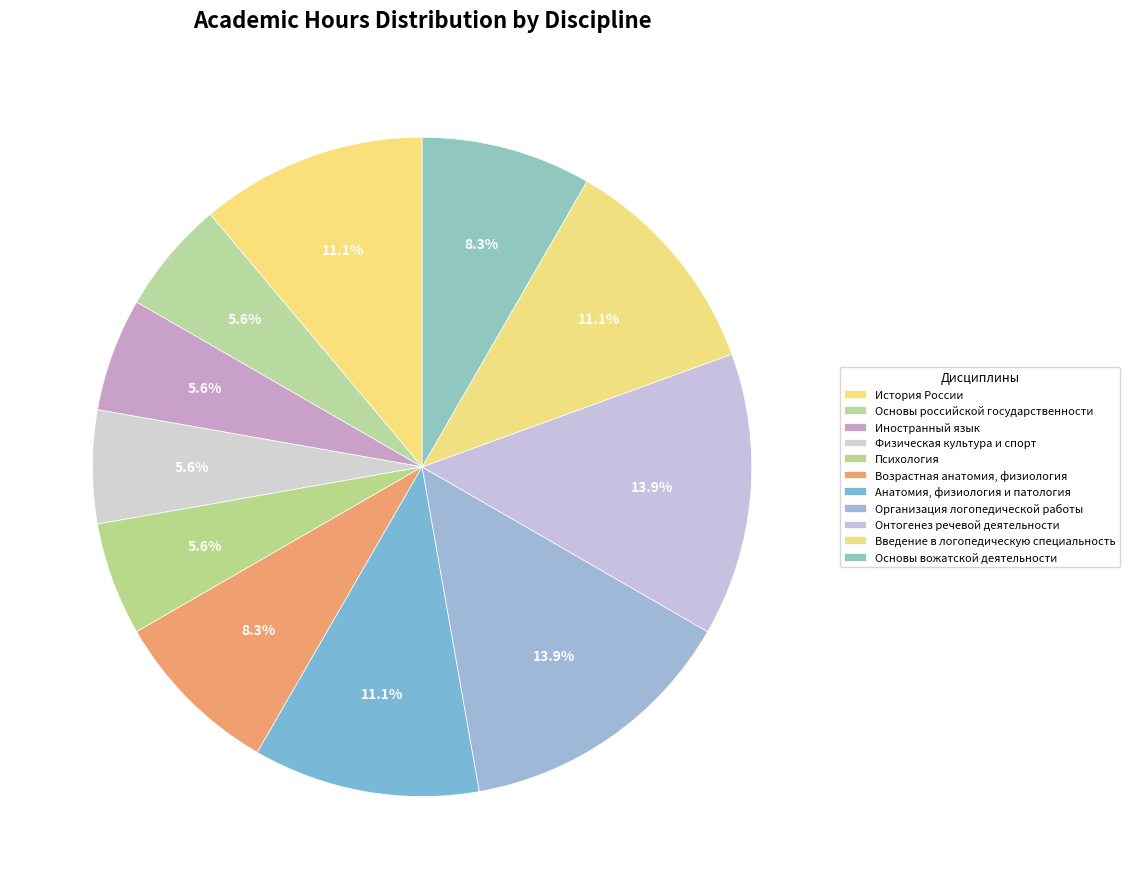

How many slices are in this pie chart?

11